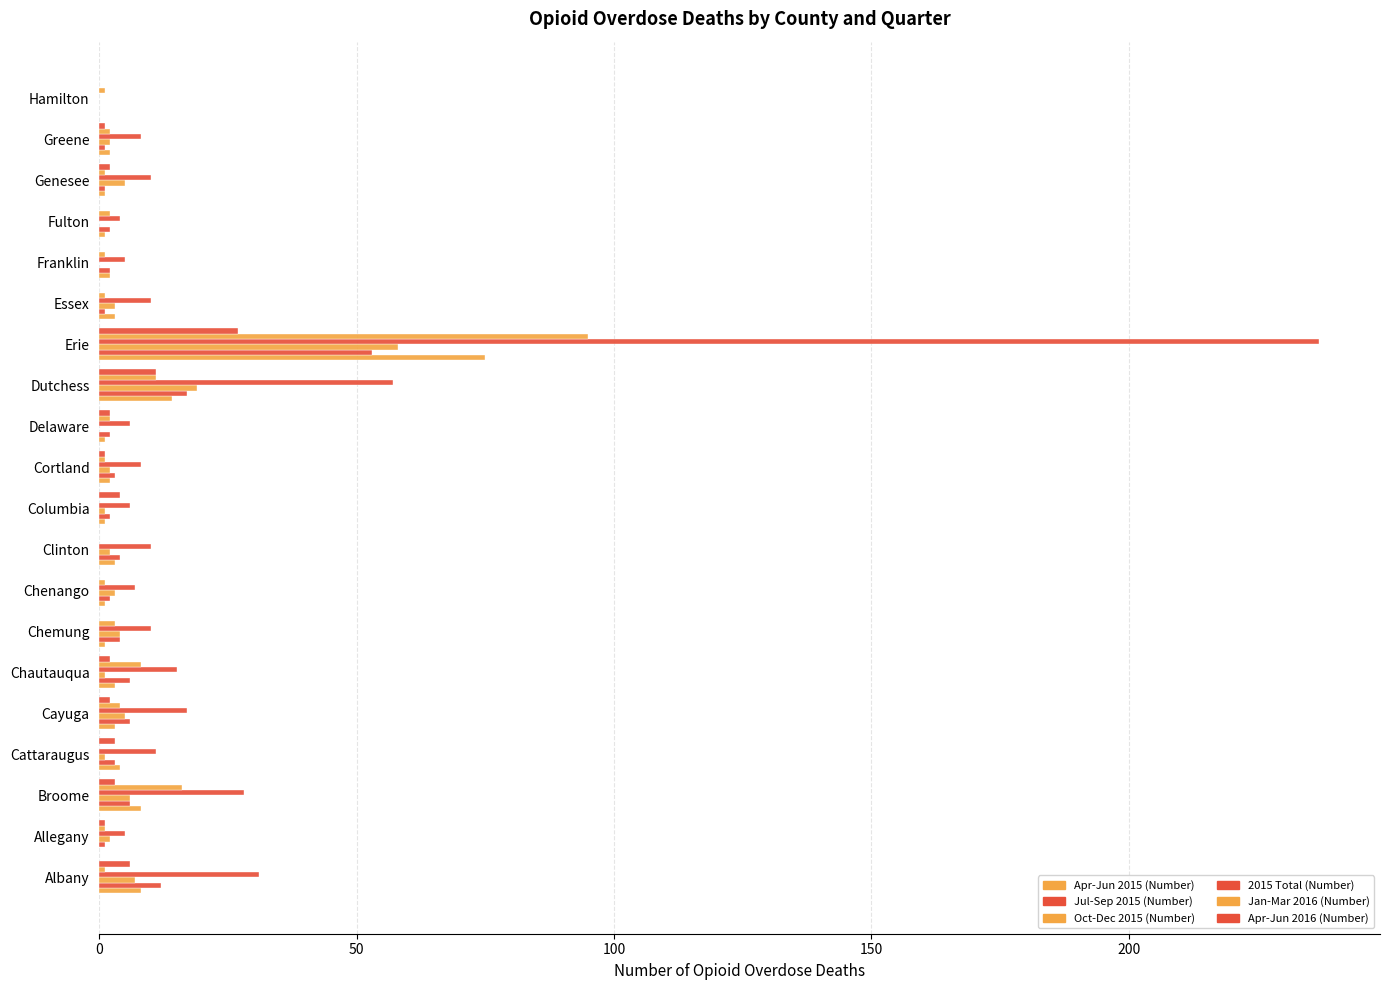

How many distinct data groups are displayed?

6